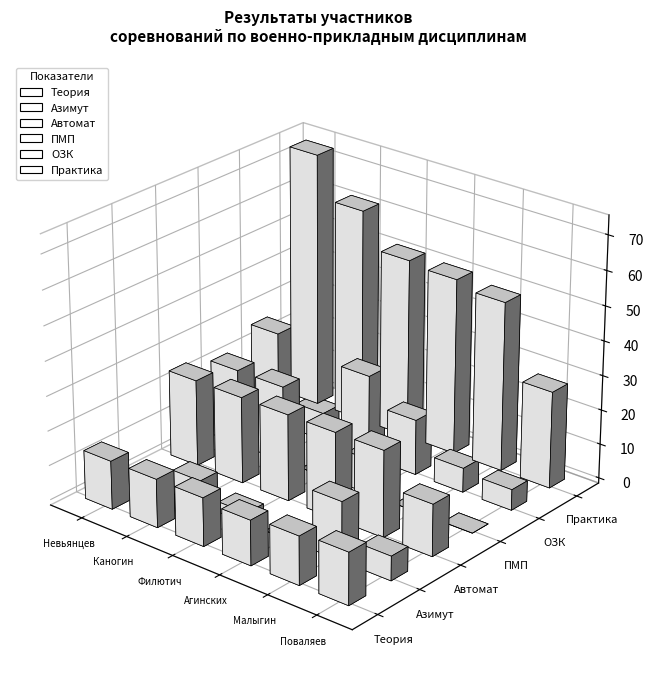

How many data points in Азимут are above 7?

1